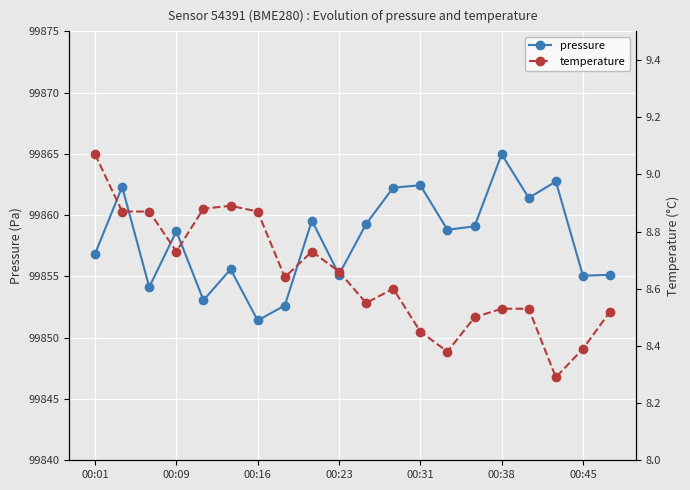

True or false: pressure and temperature intersect in this chart.

False